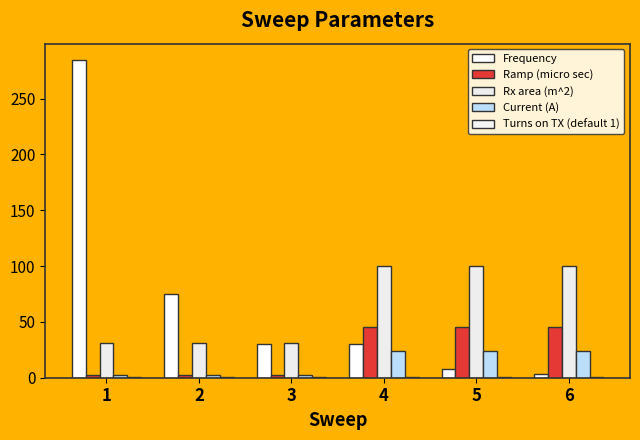

Where is Ramp (micro sec) nearest to the value 23?

1